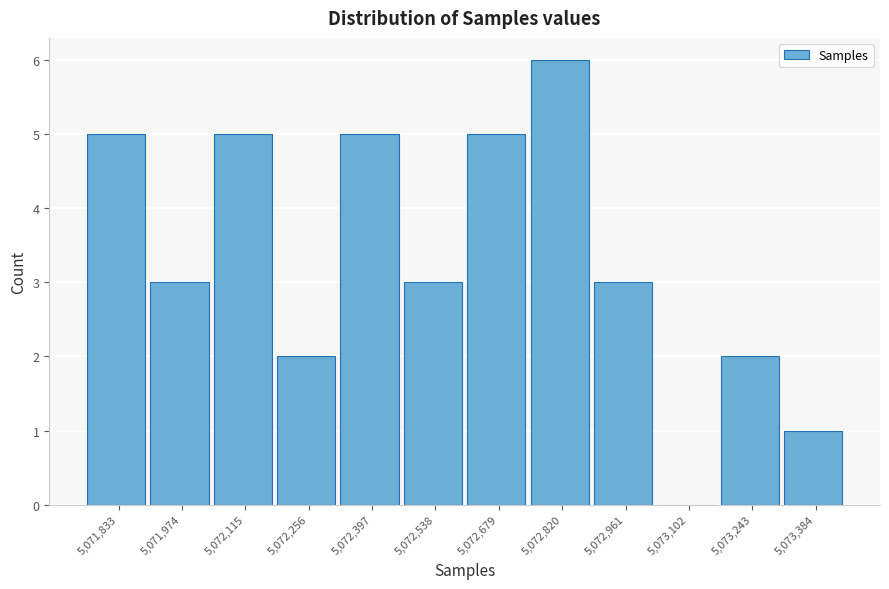

Reading right to left, list all the values displayed in this chart.

5,073,384=1	5,073,243=2	5,073,102=0	5,072,961=3	5,072,820=6	5,072,679=5	5,072,538=3	5,072,397=5	5,072,256=2	5,072,115=5	5,071,974=3	5,071,833=5